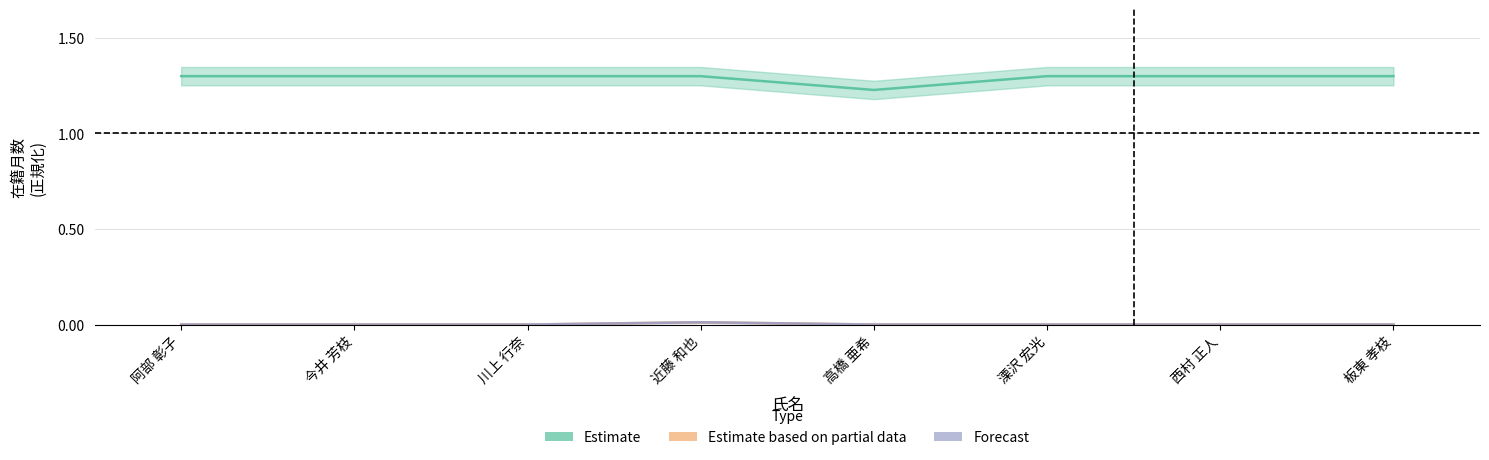

What are all the series names shown in the legend?

Estimate, Estimate based on partial data, Forecast